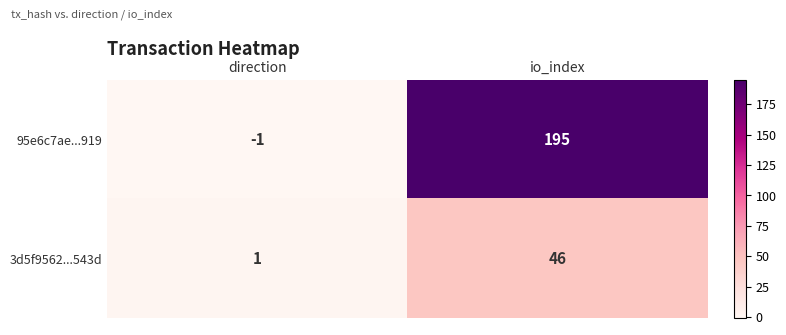

Count the number of categories in the chart.

2